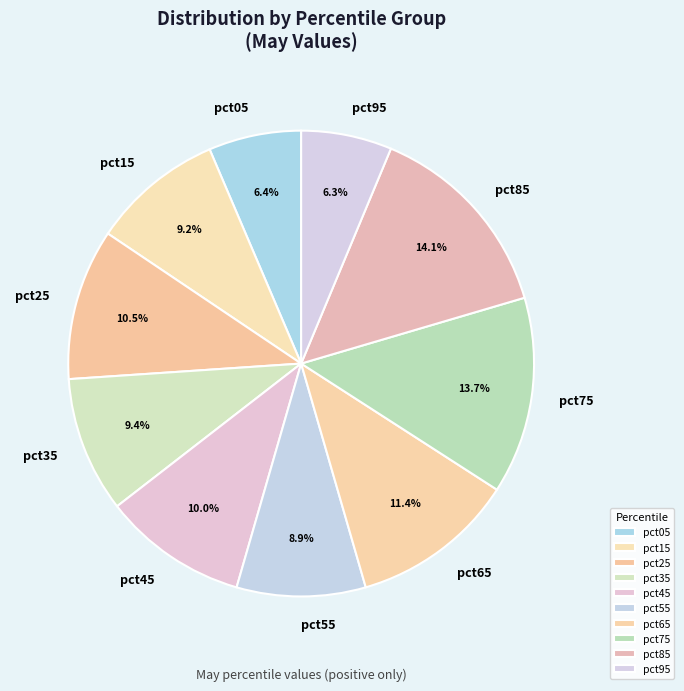

What percentage do pct05 and pct65 together represent?

17.8%